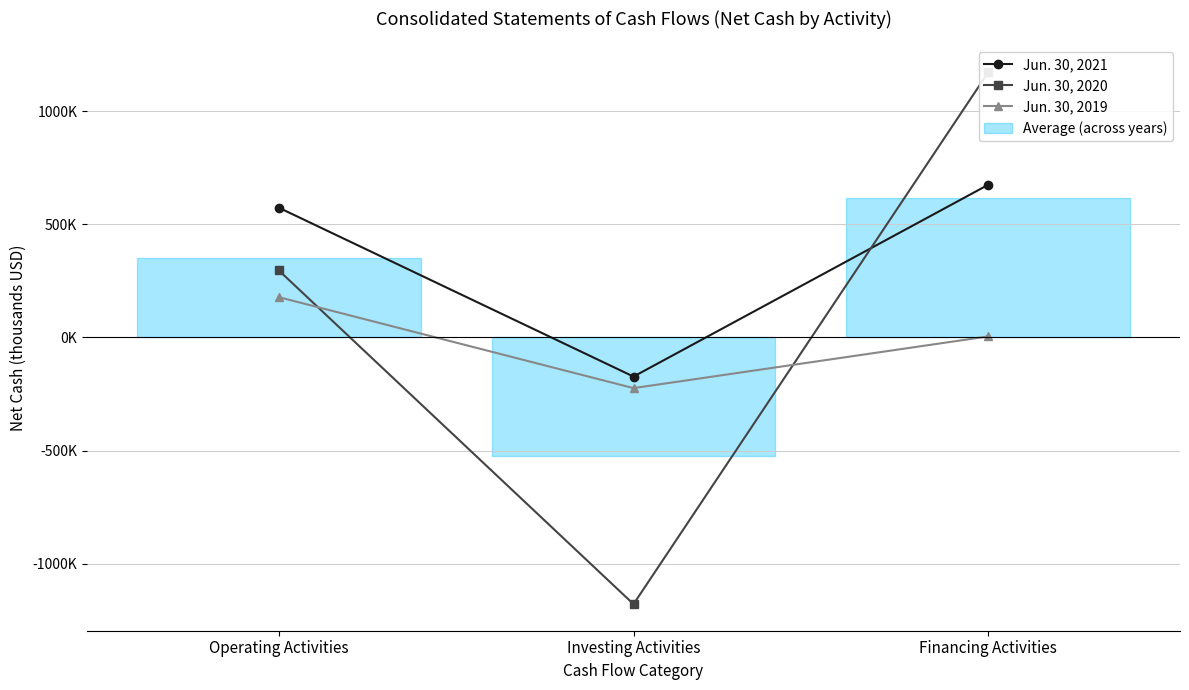

List the series in order of their overall mean, lowest first.

Jun. 30, 2019, Jun. 30, 2020, Jun. 30, 2021